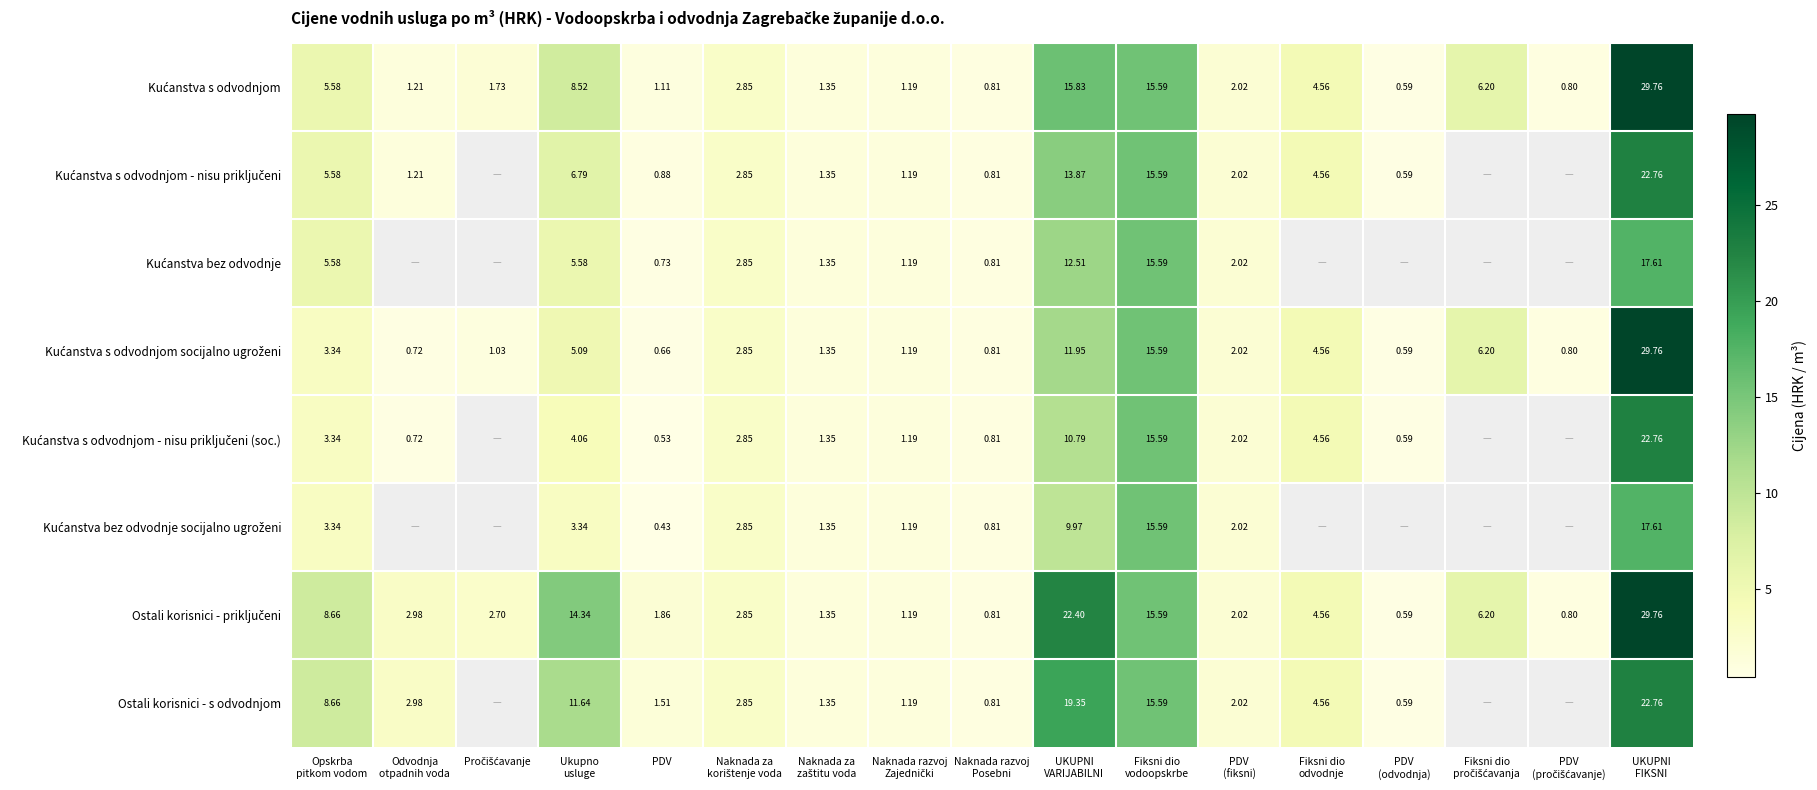

What is the greatest value displayed?

29.8